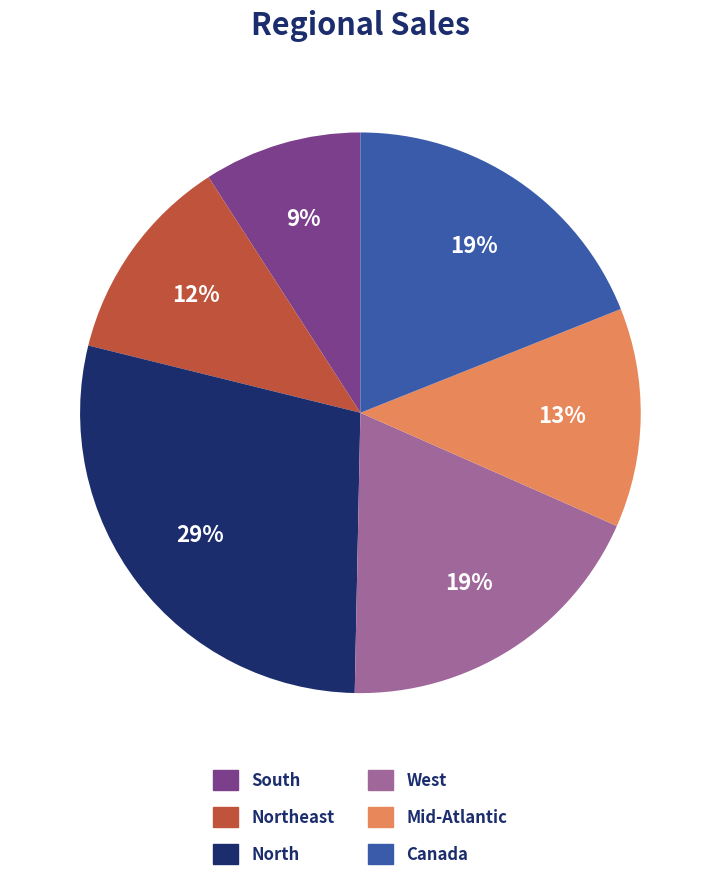

Is there any slice that represents more than half of the pie?

No